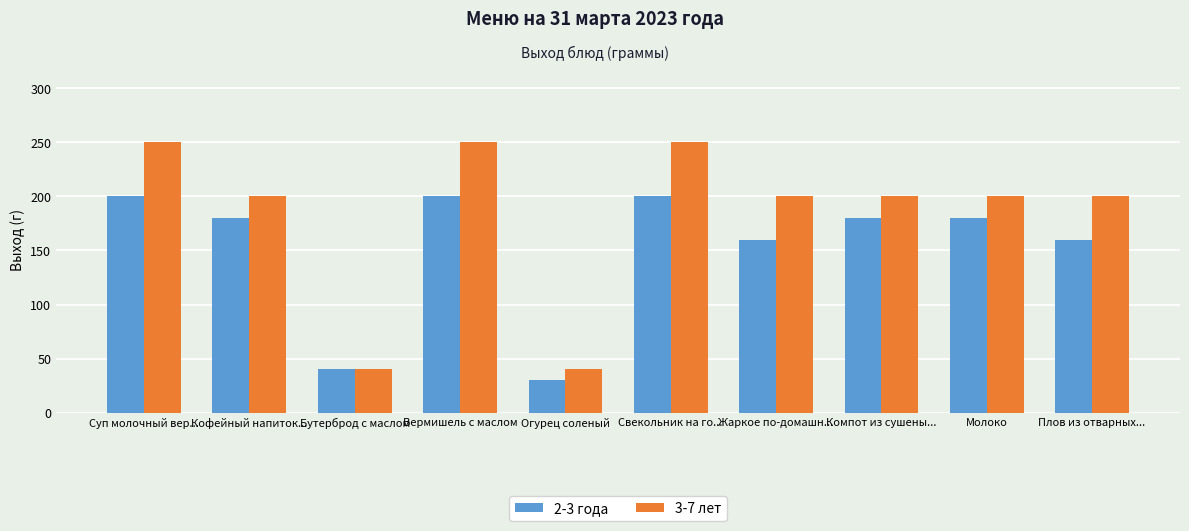

At which label does 2-3 года reach its minimum?

Огурец соленый